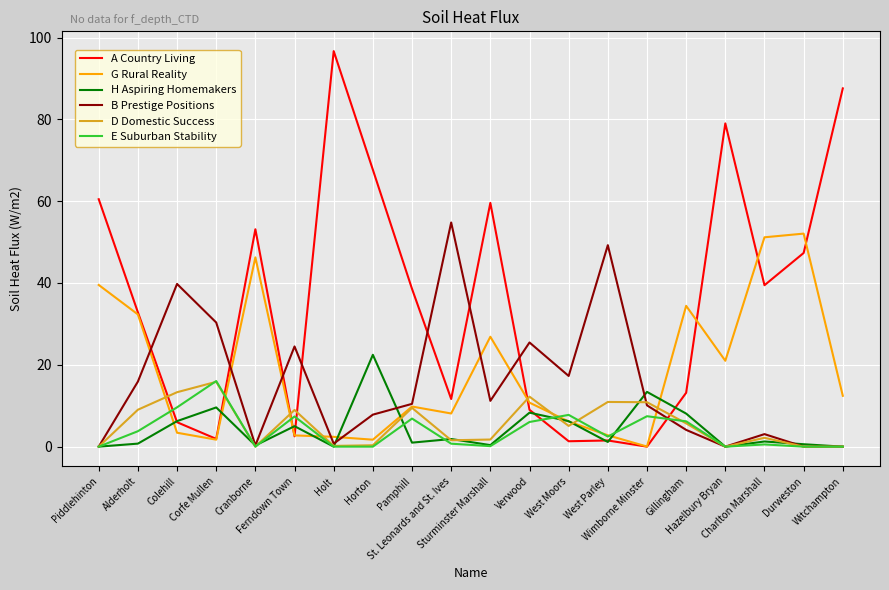

Which series has the largest range (max minus min)?

A Country Living